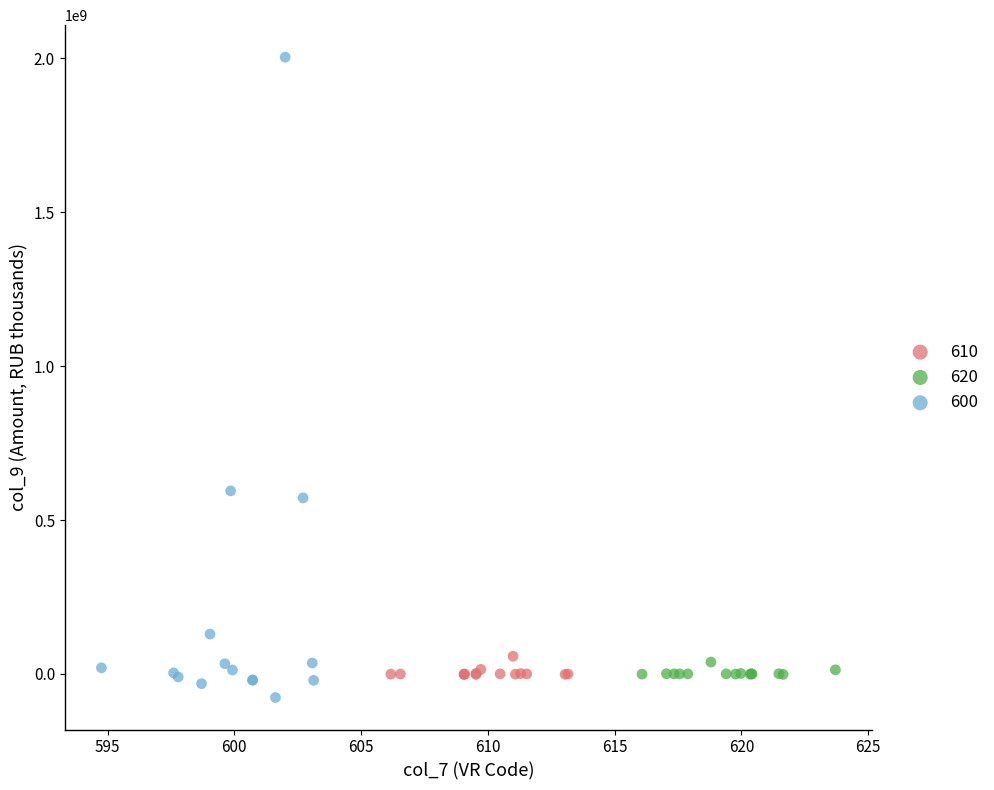

Which series reaches the maximum Y coordinate?

600